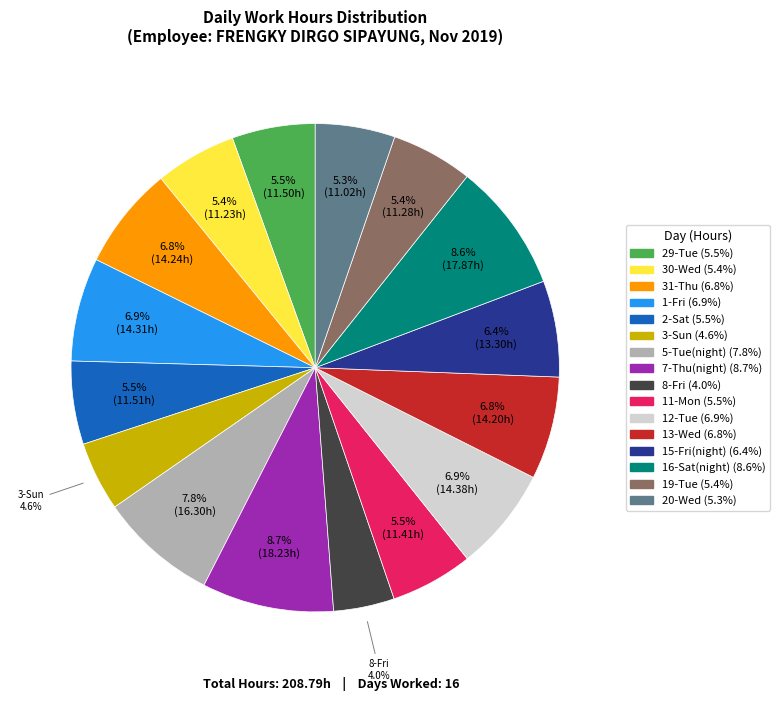

Which has a higher value, 3-Sun or 12-Tue?

12-Tue